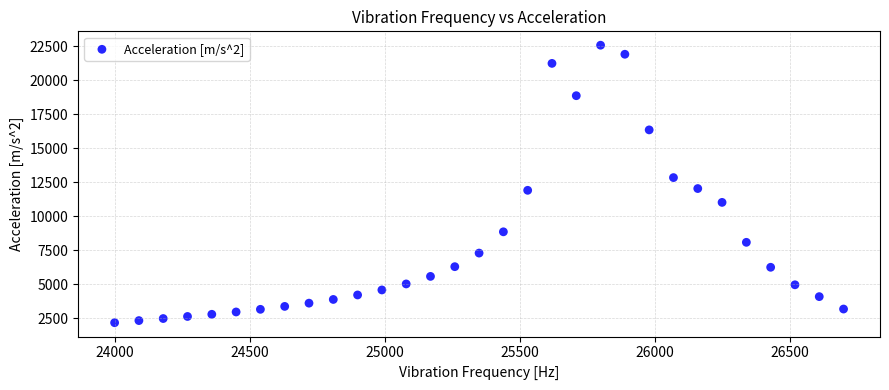

What is the range of Y values (max minus min)?

20392.7